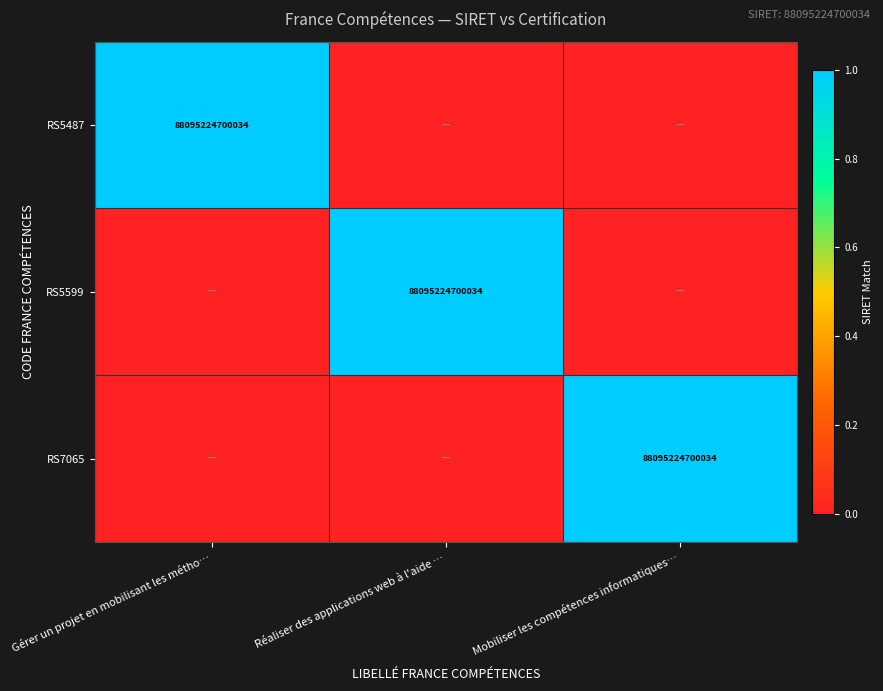

True or false: RS7065 has a value of 38127204308573 at Mobiliser les compétences informatiques….

False